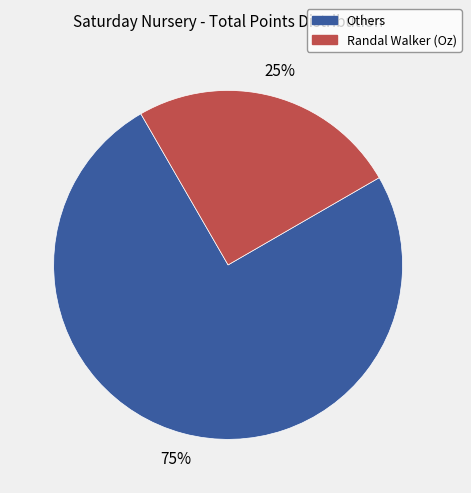

To the nearest percent, what is the average slice percentage?

50%